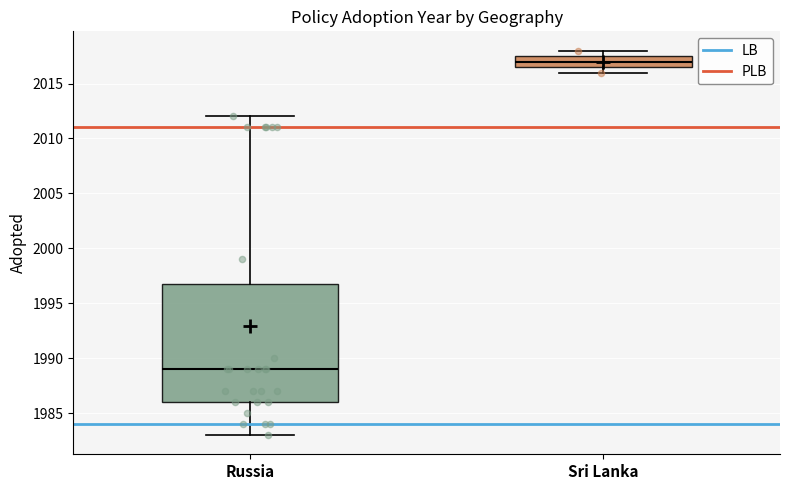

Reading left to right, transcribe this box plot: for each box, give where its median line is, the range the box spans, and where its two whiskers end, as read against the y-axis. The values are not printed on the chart, so give them approximately, as read against the axis.

Russia: median 1989.0, box 1986.0 to 1997.0, whiskers 1983.0 to 2012.0
Sri Lanka: median 2017.0, box 2016.5 to 2017.5, whiskers 2016.0 to 2018.0